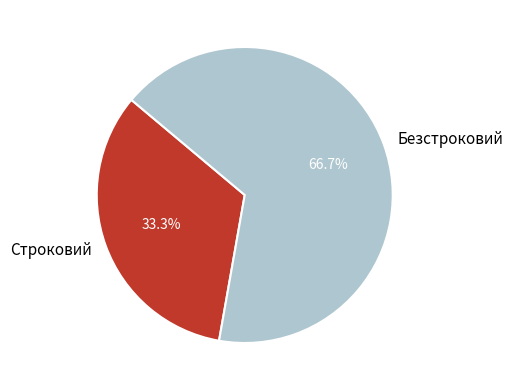

Count the number of slices in the pie.

2